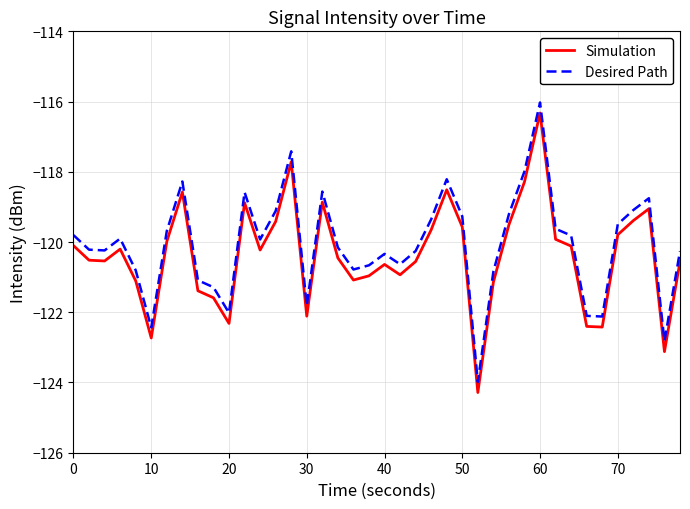

True or false: Simulation and Desired Path cross at least once.

False